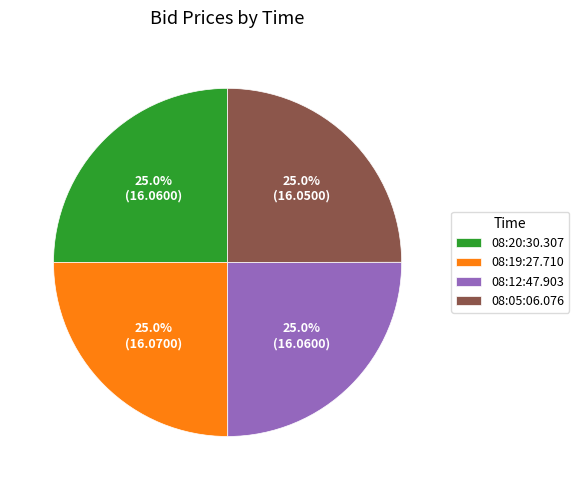

How many segments does this pie chart have?

4